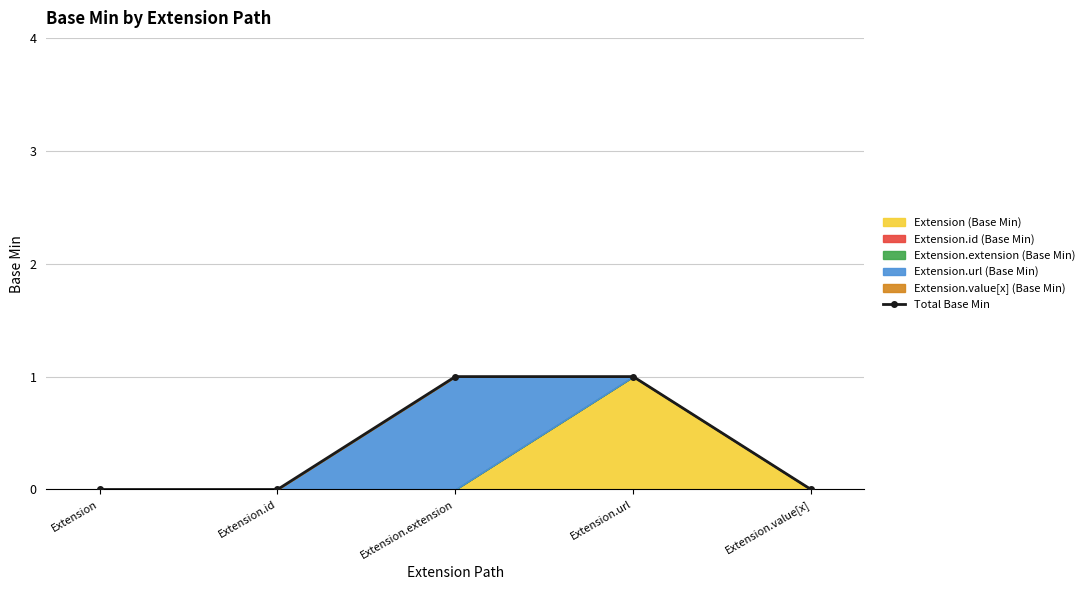

True or false: Total Base Min has more than 2 interior local peaks.

False